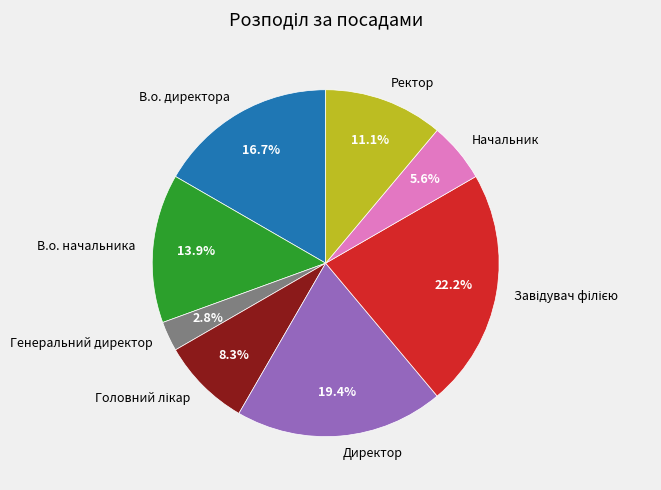

Is there a majority slice in this chart?

No